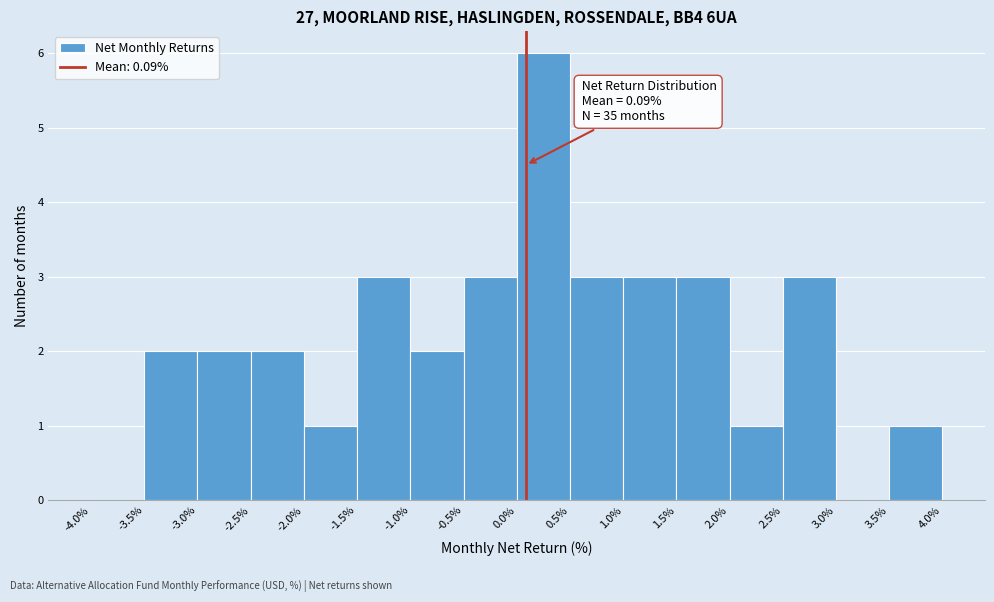

Over which range of the x-axis is the bar tallest?

0.0% to 0.5%